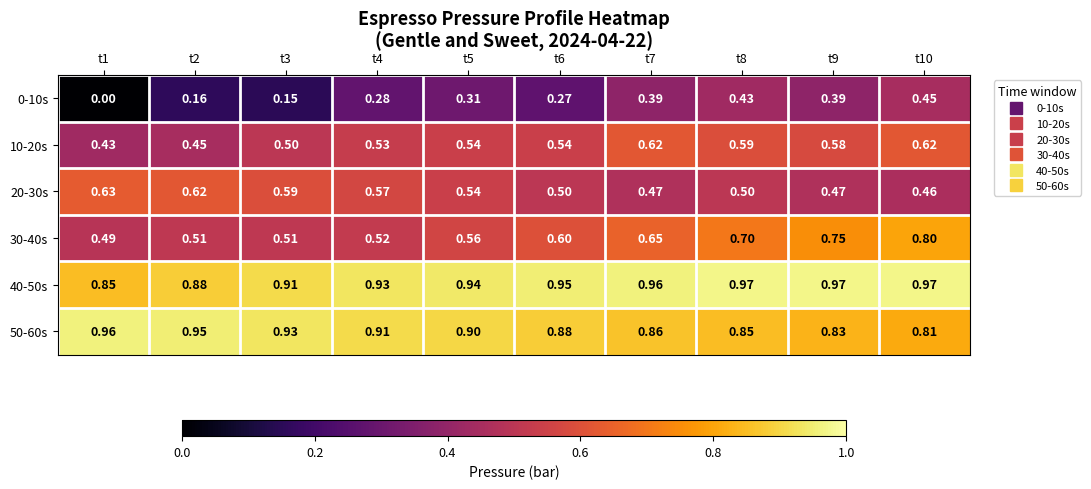

Is the value of 50-60s at t6 greater than the value of 30-40s at t10?

Yes